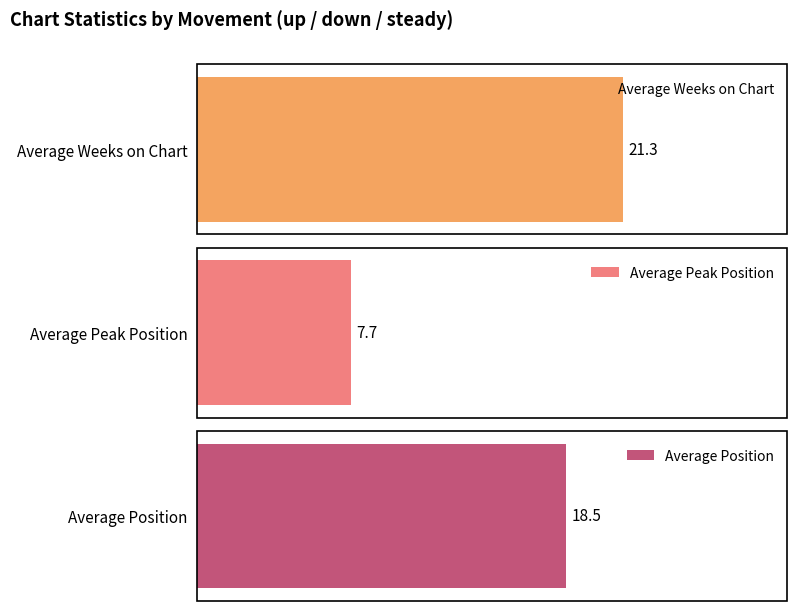

Is the value of Average Peak Position at down greater than the value of Average Position at up?

No